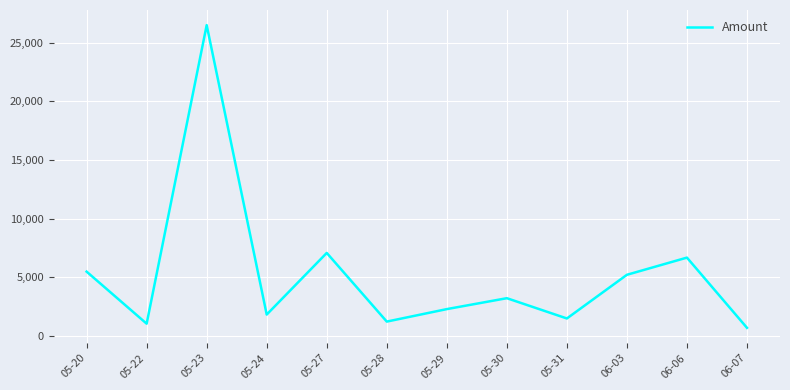

Approximately how many times larger is the value at 05-24 compared to 05-31?

1.2